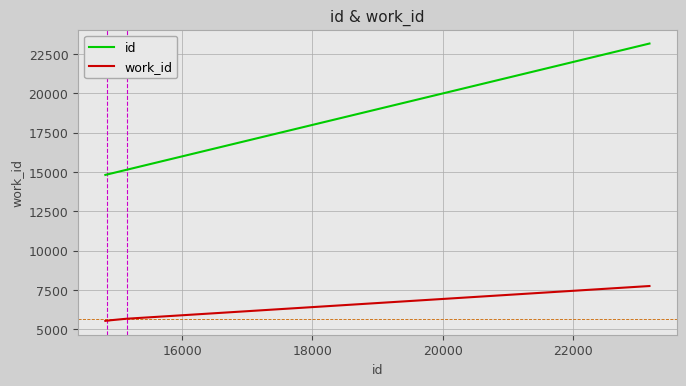

Which series has the largest total across all categories?

id